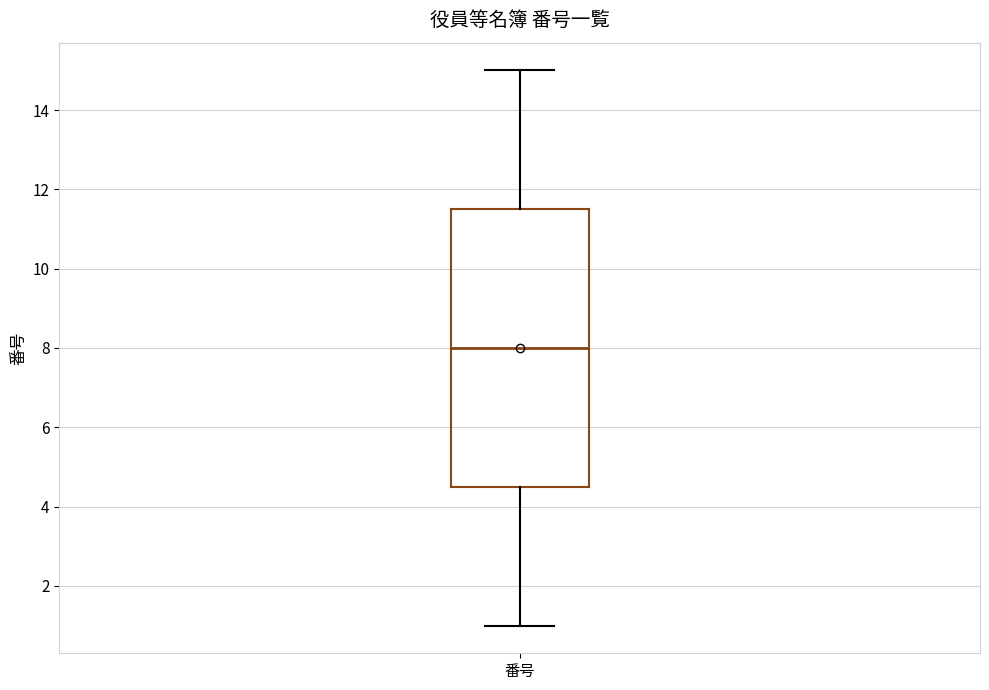

Transcribe this box plot: give where the median line is, the range the box spans, and where the two whiskers end, as read against the y-axis. The values are not printed on the chart, so give them approximately, as read against the axis.

median 8.0, box 4.6 to 11.6, whiskers 1.0 to 15.0